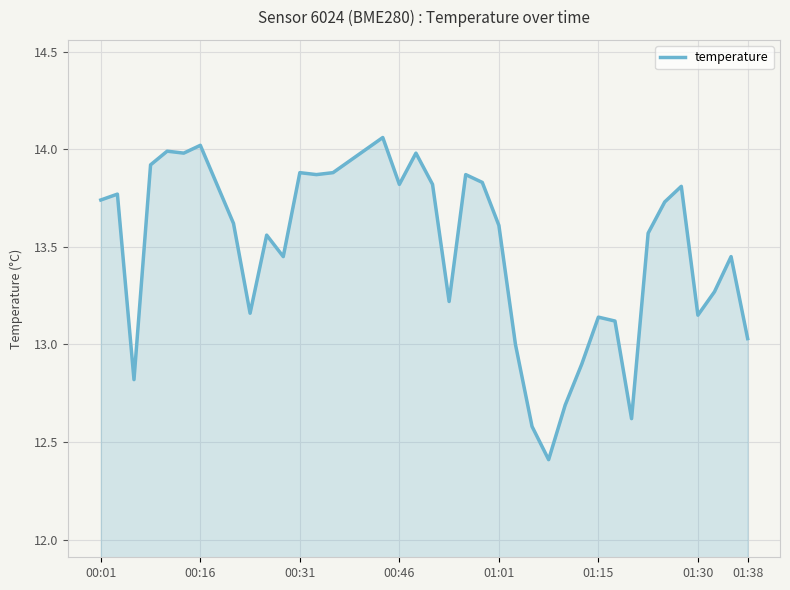

What is the minimum value shown in the chart?

12.4